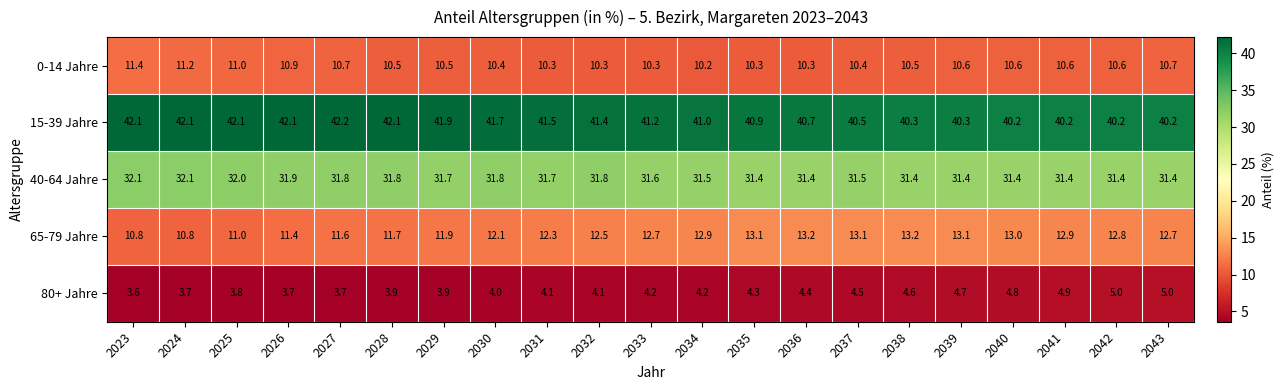

Which series changed the most between 2032 and 2037?

15-39 Jahre